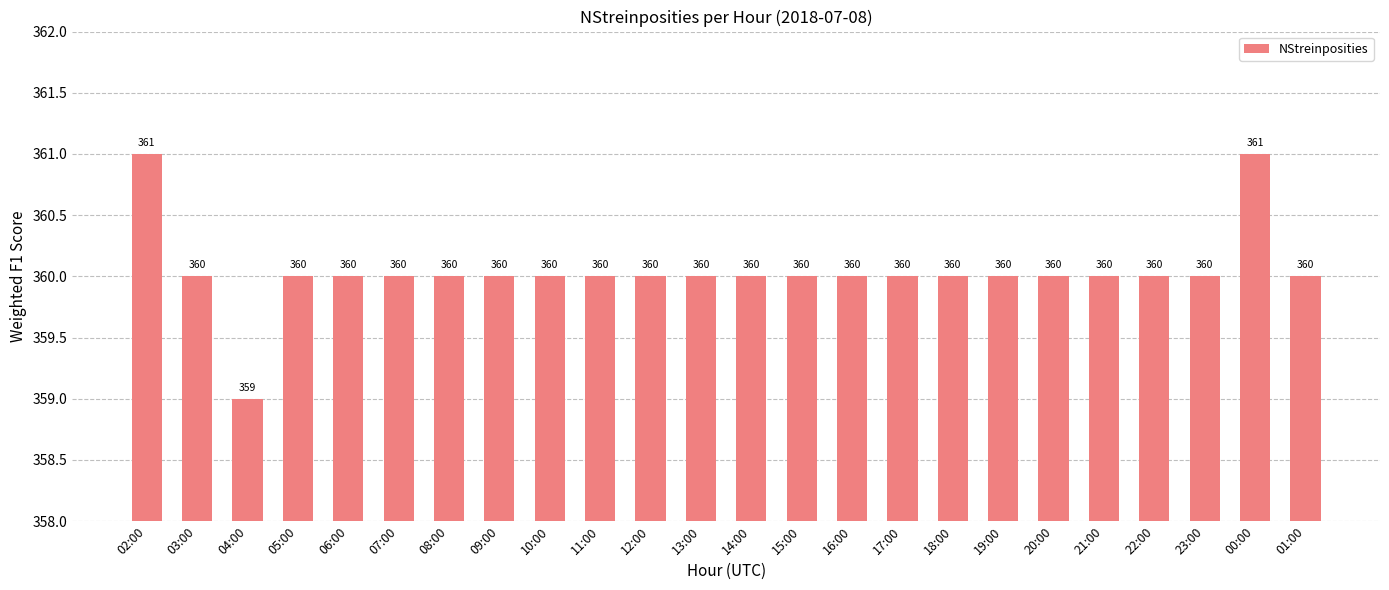

Which category has the lowest value across all series?

04:00